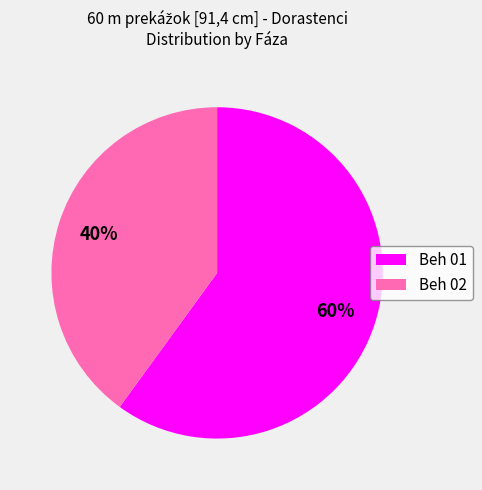

What percentage is the Beh 02 slice, to the nearest percent?

40%